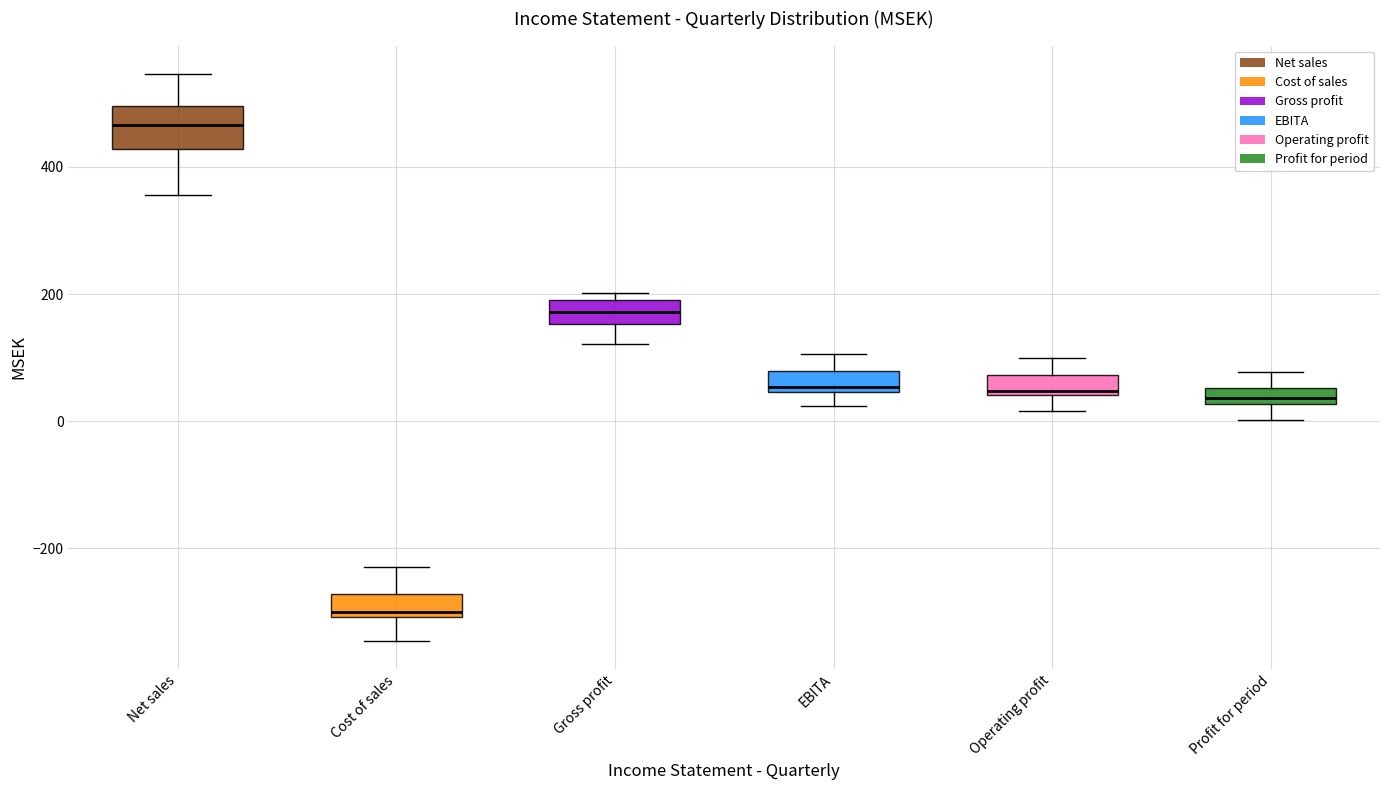

Which box has the highest median line?

Net sales